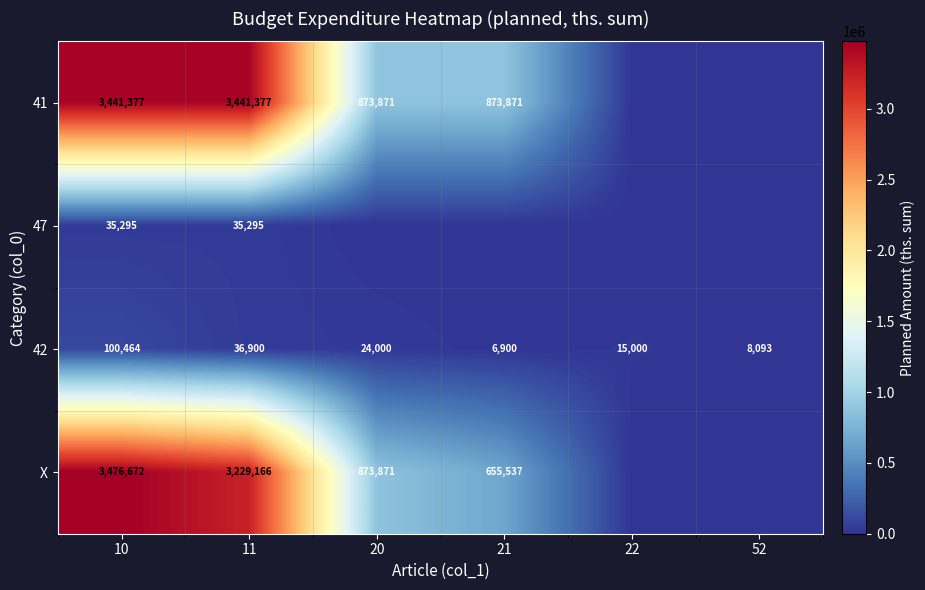

Is it true that 41 equals 596419.5 at 21?

False